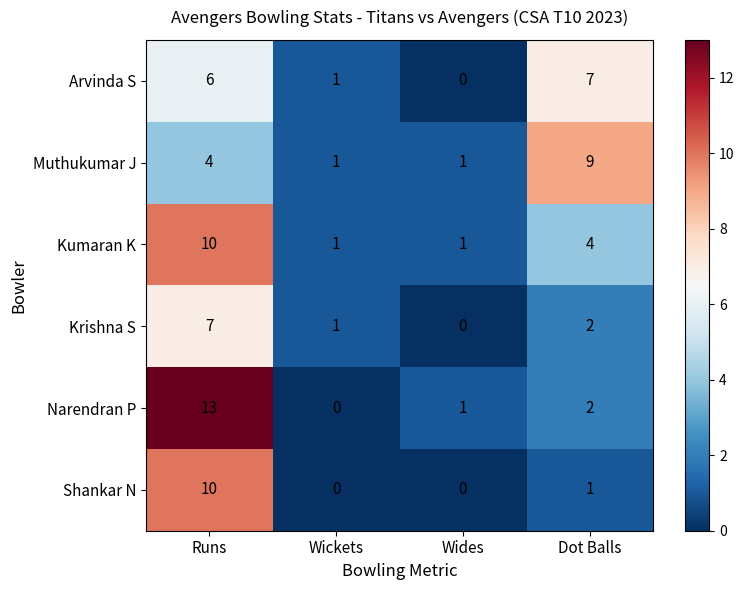

At which label is Arvinda S closest to 3?

Wickets